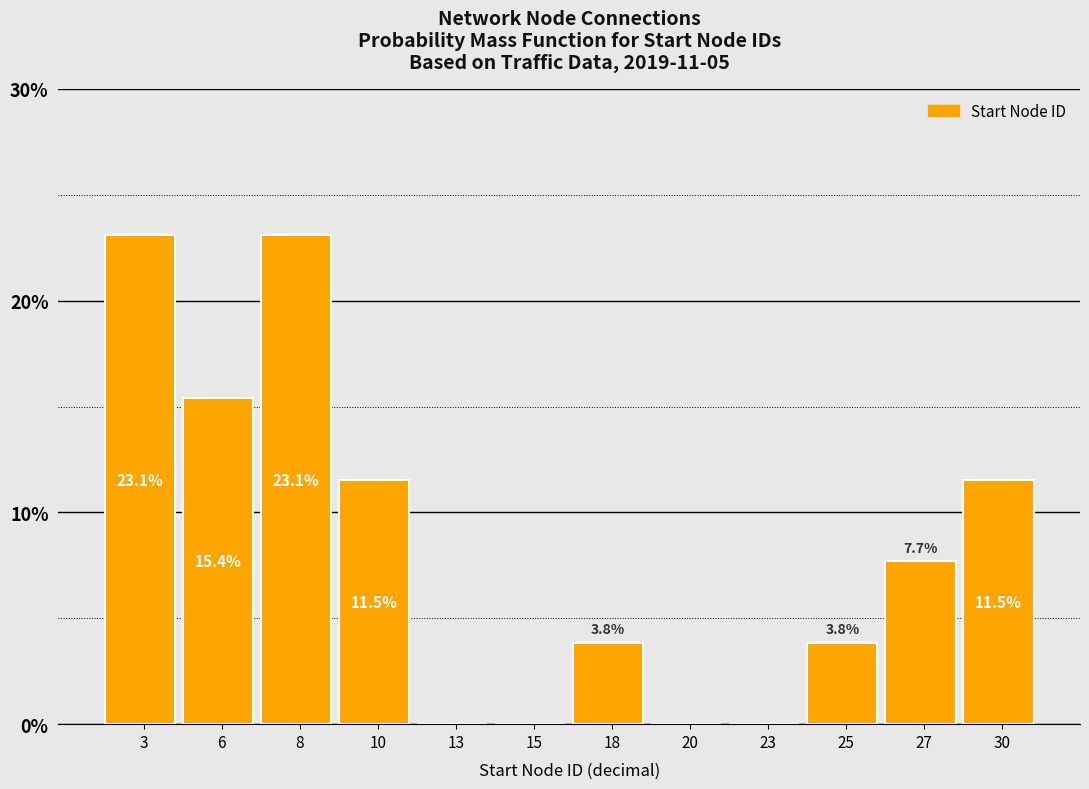

Reading right to left, extract all data points from this chart.

30=11.5	27=7.7	25=3.8	23=0.0	20=0.0	18=3.8	15=0.0	13=0.0	10=11.5	8=23.1	6=15.4	3=23.1